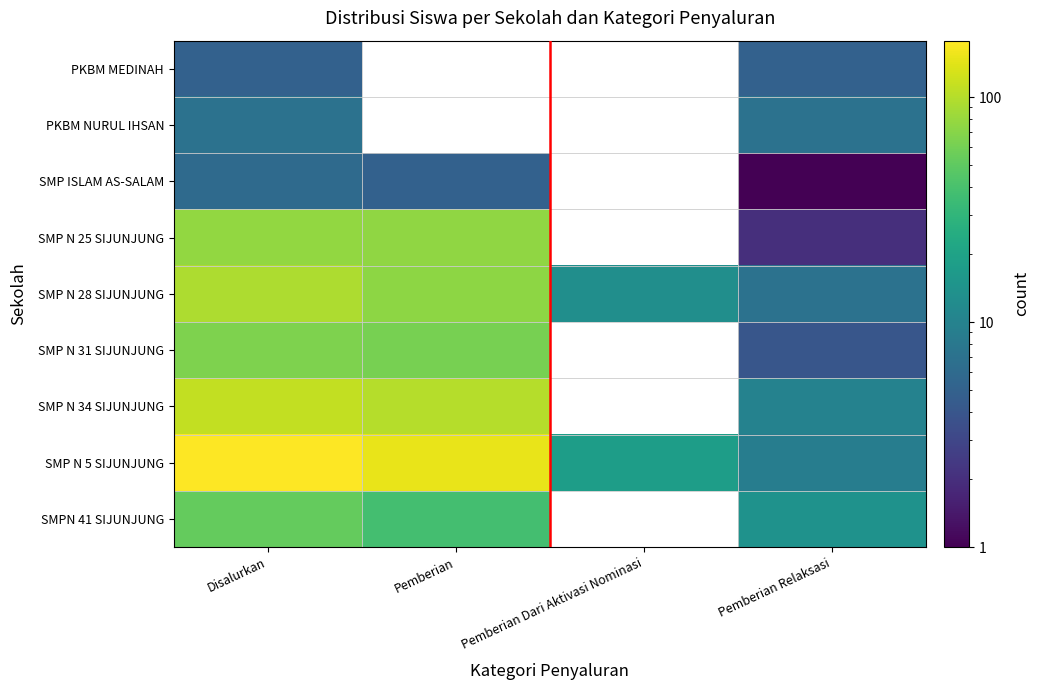

Which series has the largest total across all categories?

SMP N 5 SIJUNJUNG